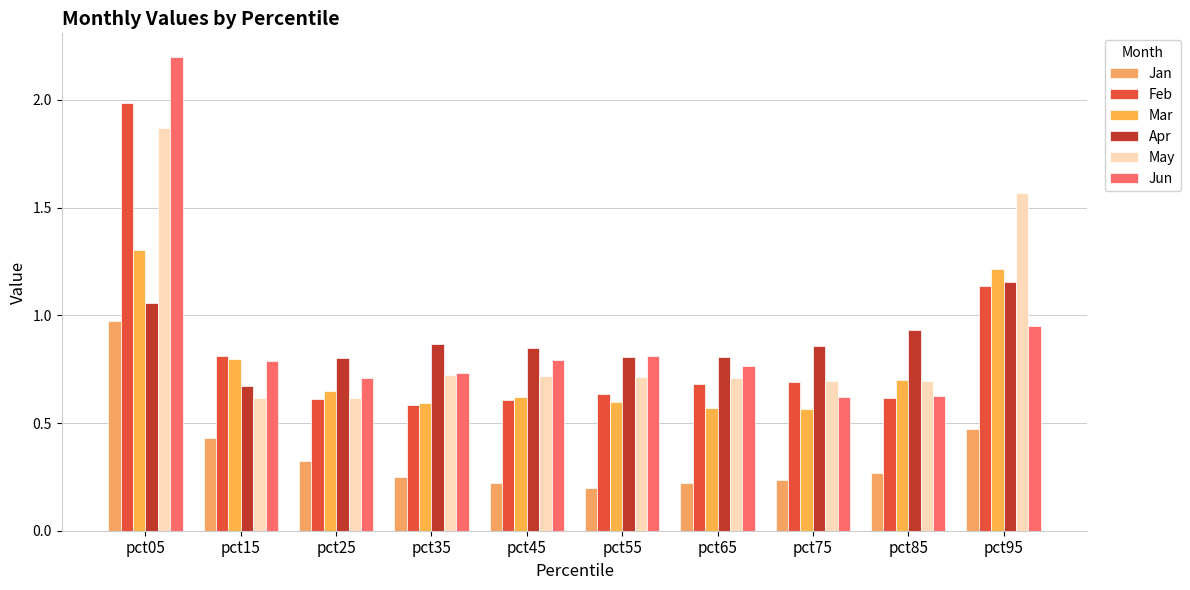

Which series has the largest total across all categories?

Jun